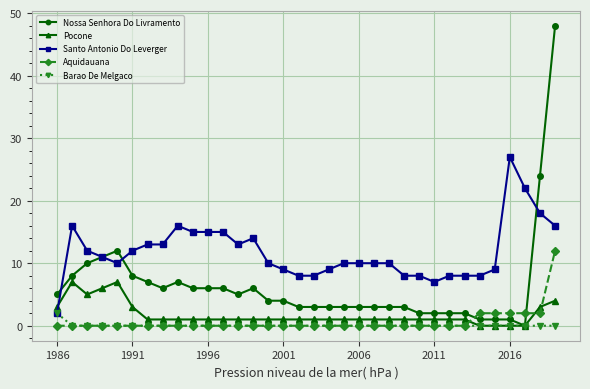

Which series has the widest spread of values?

Nossa Senhora Do Livramento